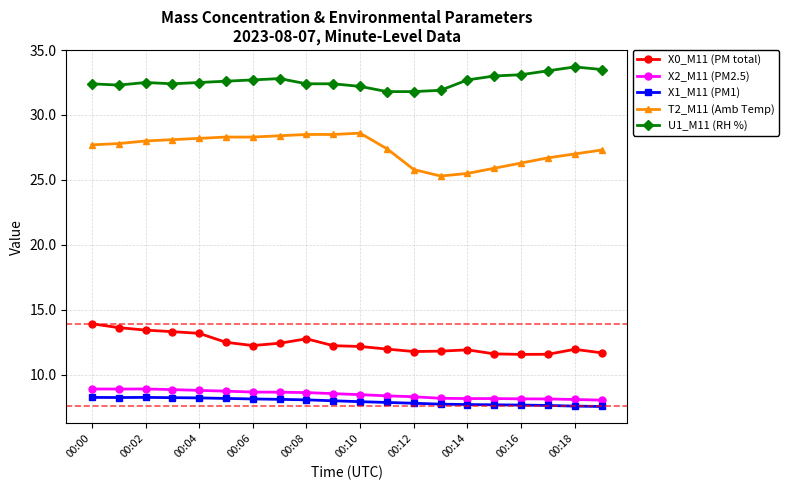

Which series has the largest total across all categories?

U1_M11 (RH %)